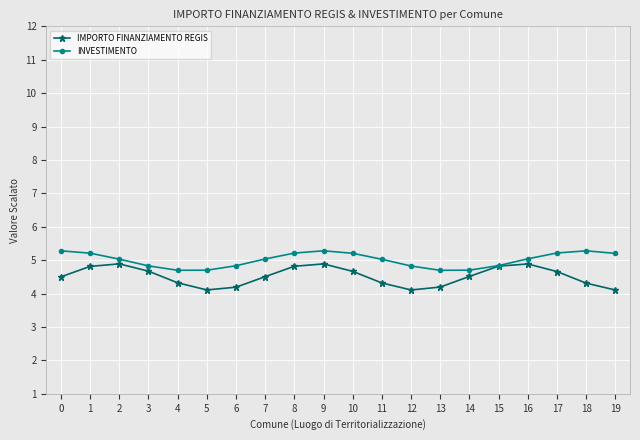

Which series has the largest range (max minus min)?

IMPORTO FINANZIAMENTO REGIS